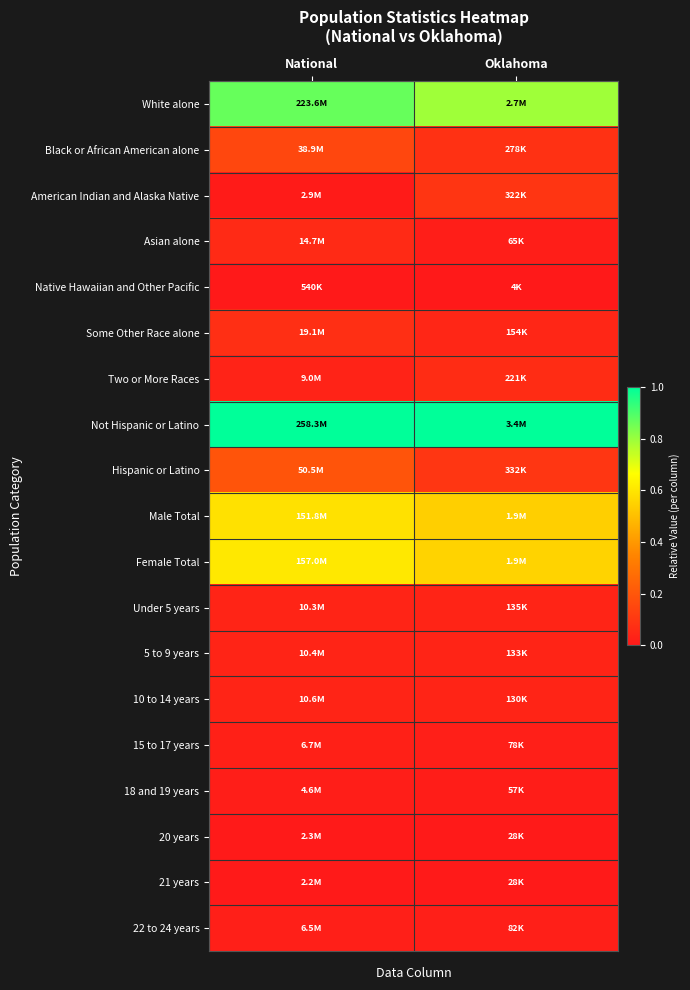

Reading left to right, transcribe all the data shown in this chart.

White alone: National=0.9	Oklahoma=0.8
Black or African American alone: National=0.1	Oklahoma=0.1
American Indian and Alaska Native: National=0.0	Oklahoma=0.1
Asian alone: National=0.1	Oklahoma=0.0
Native Hawaiian and Other Pacific: National=0.0	Oklahoma=0.0
Some Other Race alone: National=0.1	Oklahoma=0.0
Two or More Races: National=0.0	Oklahoma=0.1
Not Hispanic or Latino: National=1.0	Oklahoma=1.0
Hispanic or Latino: National=0.2	Oklahoma=0.1
Male Total: National=0.6	Oklahoma=0.5
Female Total: National=0.6	Oklahoma=0.6
Under 5 years: National=0.0	Oklahoma=0.0
5 to 9 years: National=0.0	Oklahoma=0.0
10 to 14 years: National=0.0	Oklahoma=0.0
15 to 17 years: National=0.0	Oklahoma=0.0
18 and 19 years: National=0.0	Oklahoma=0.0
20 years: National=0.0	Oklahoma=0.0
21 years: National=0.0	Oklahoma=0.0
22 to 24 years: National=0.0	Oklahoma=0.0